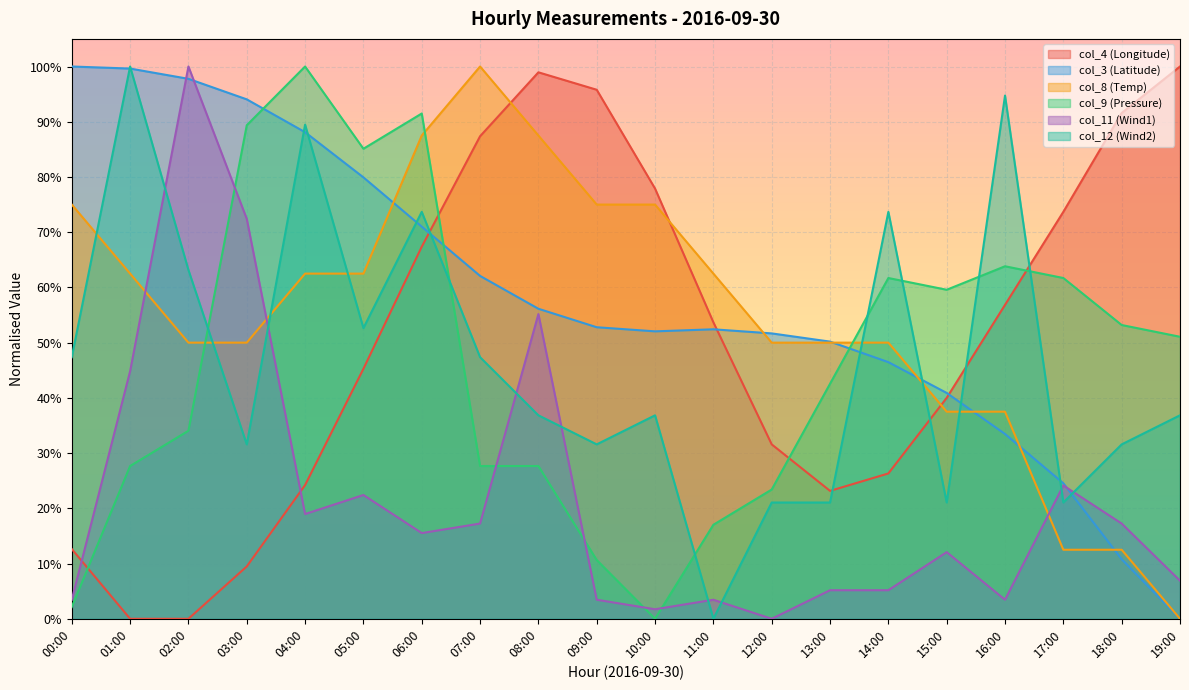

What is the difference between the col_12 (Wind2) values at 18:00 and 19:00?

0.1